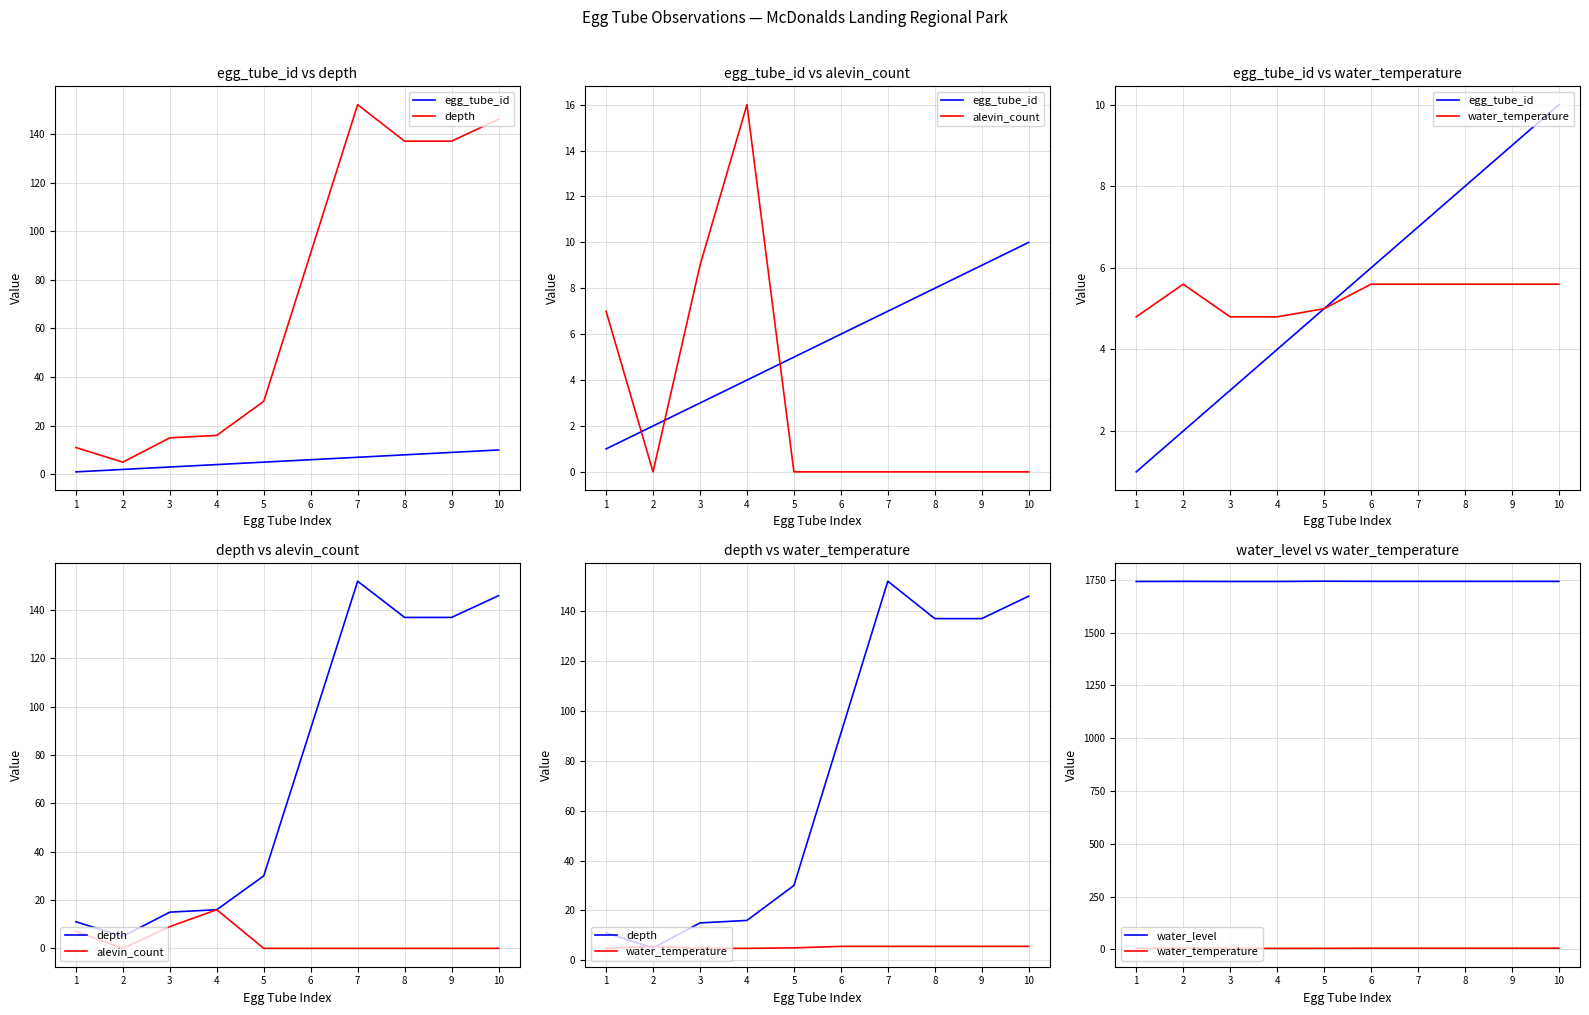

True or false: egg_tube_id and water_temperature cross at least once.

False